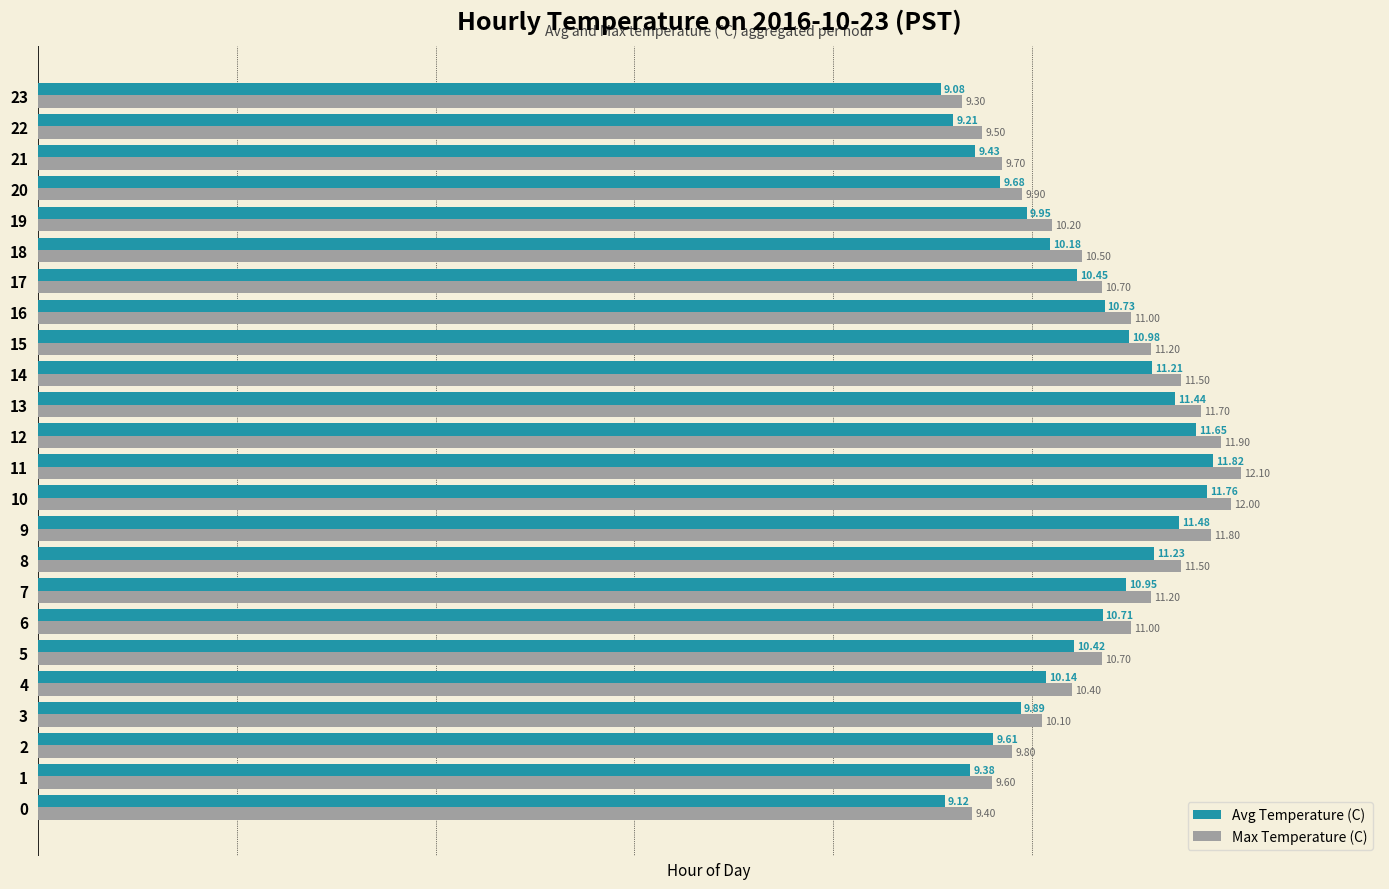

Rank the series by their maximum value, from lowest to highest.

Avg Temperature (C), Max Temperature (C)